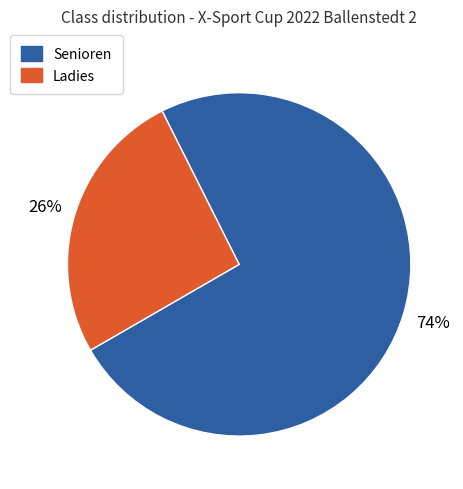

What percentage is the Ladies slice, to the nearest percent?

26%